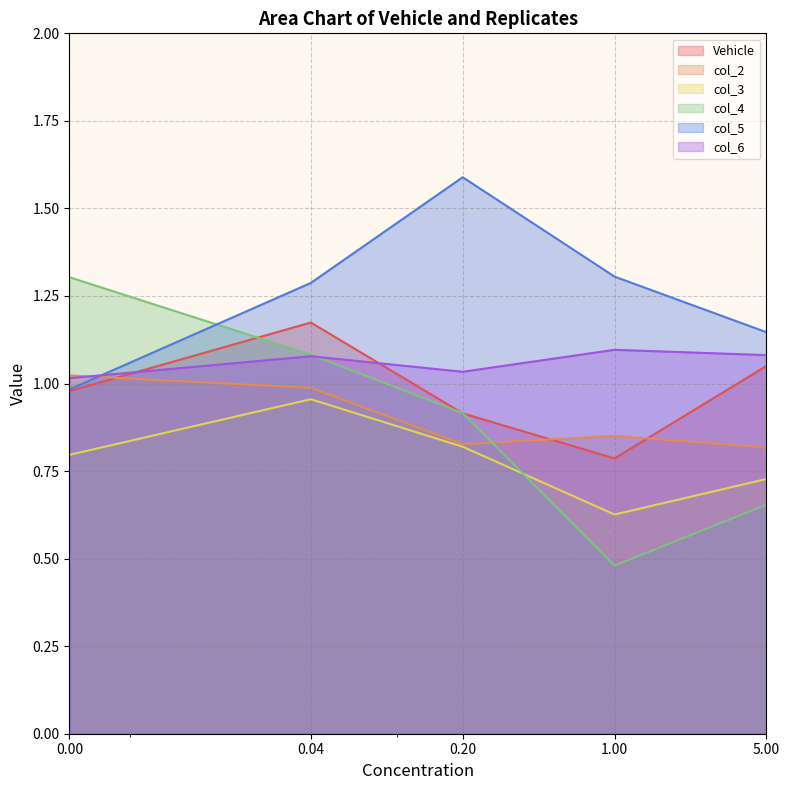

What is the value of the col_3 point at the 1st from the left?

0.8